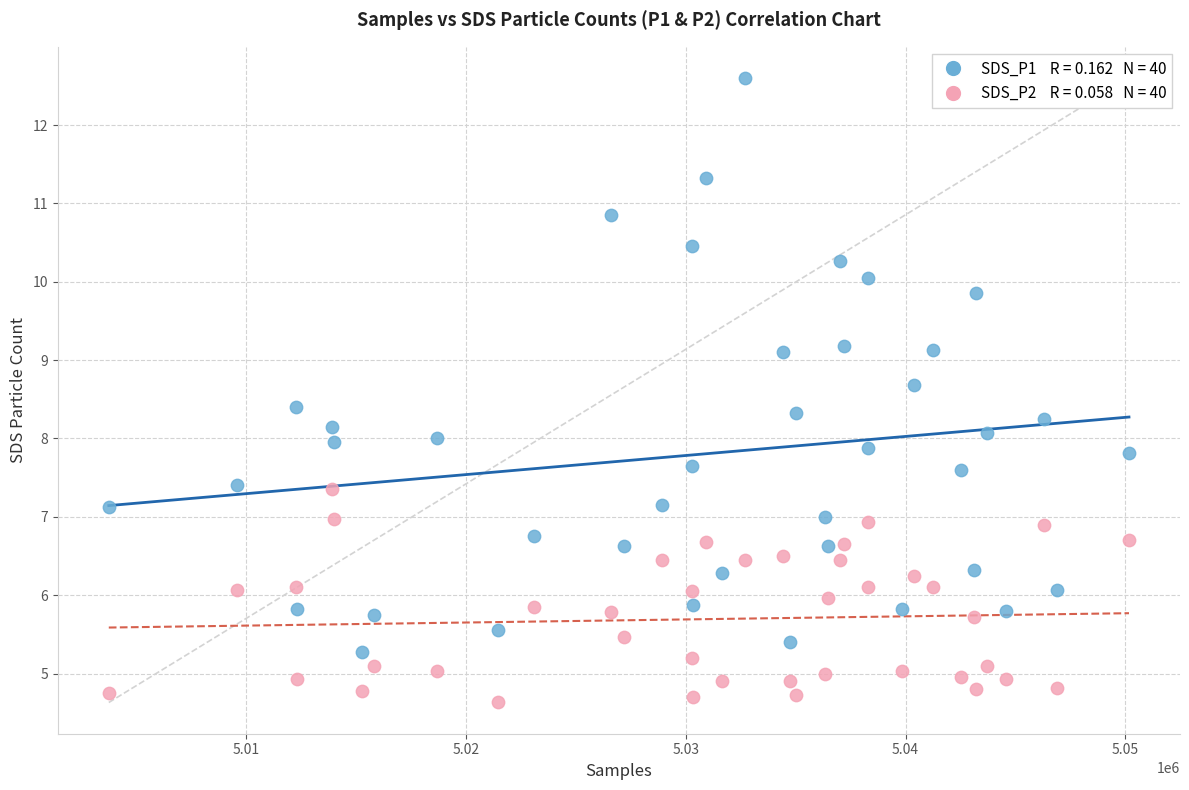

Across all data points, what is the range of X values (max minus min)?

46434.0